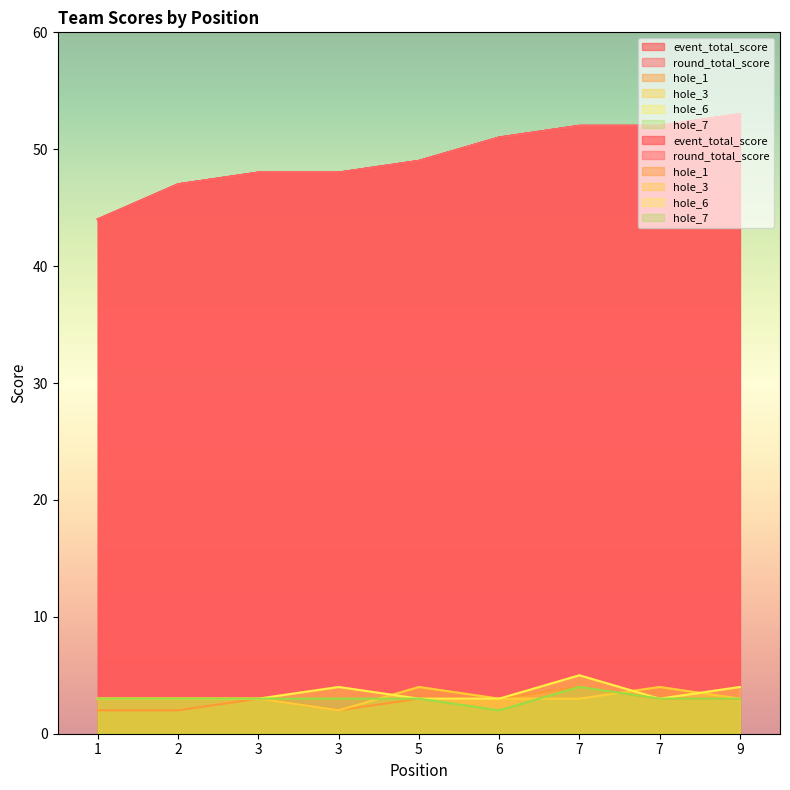

The value of hole_6 at 3 is 3. True or false?

True